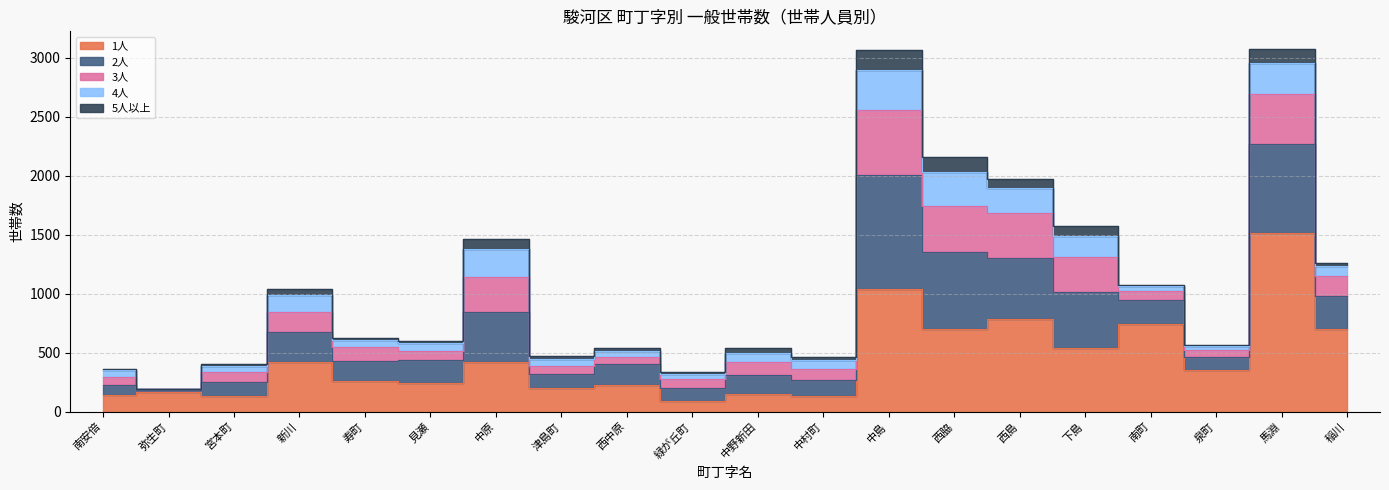

What value does the 4人 series have at 泉町, to the nearest 5?

30